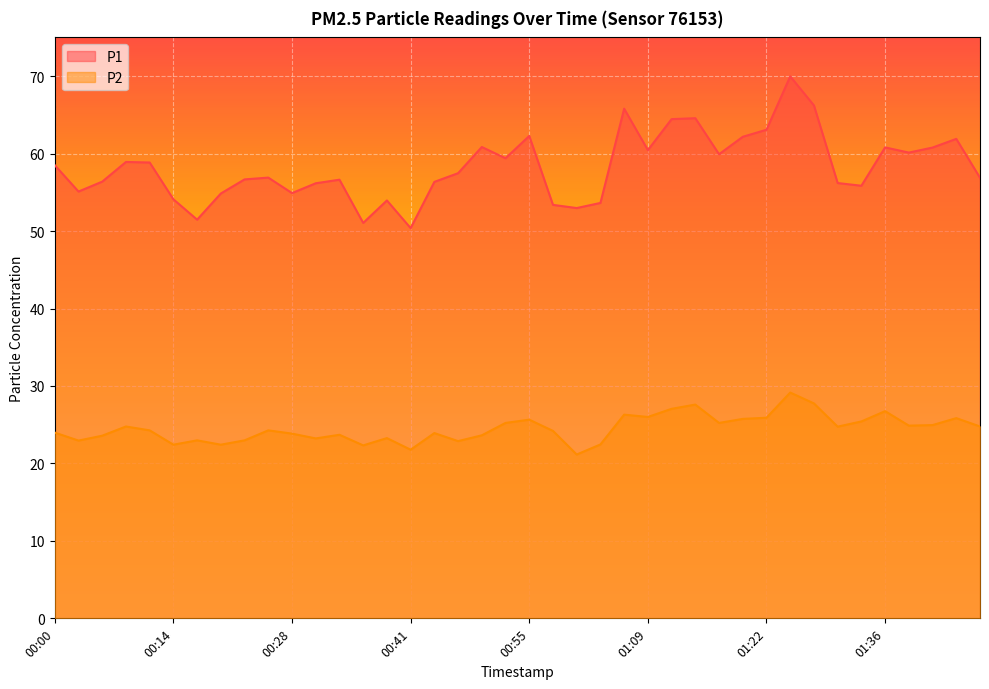

True or false: P2 and P1 cross at least once.

False